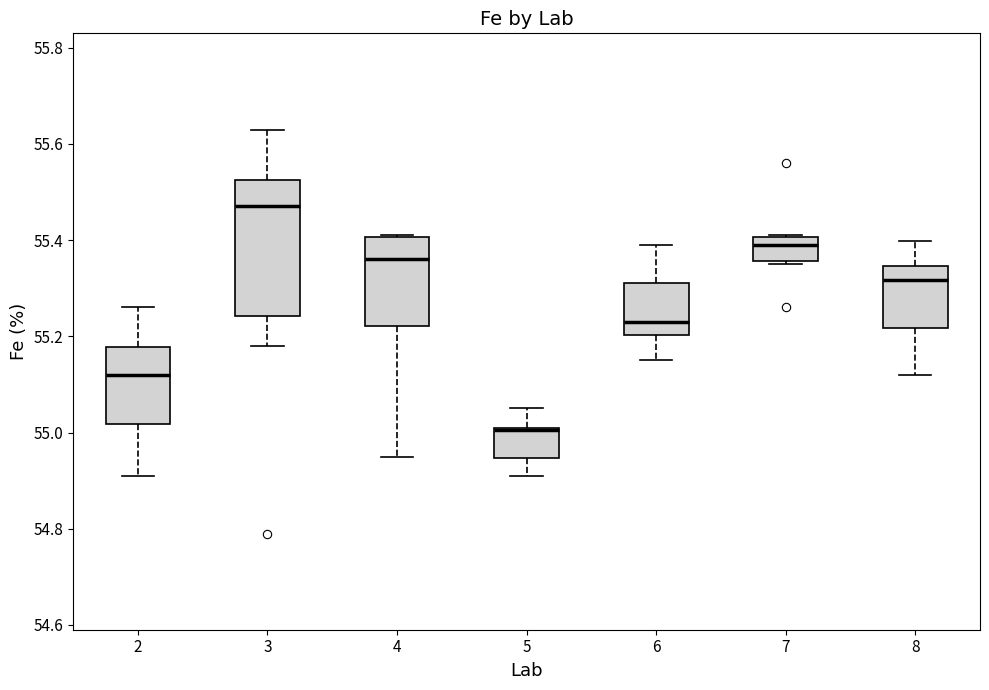

Which box has the highest median line?

3